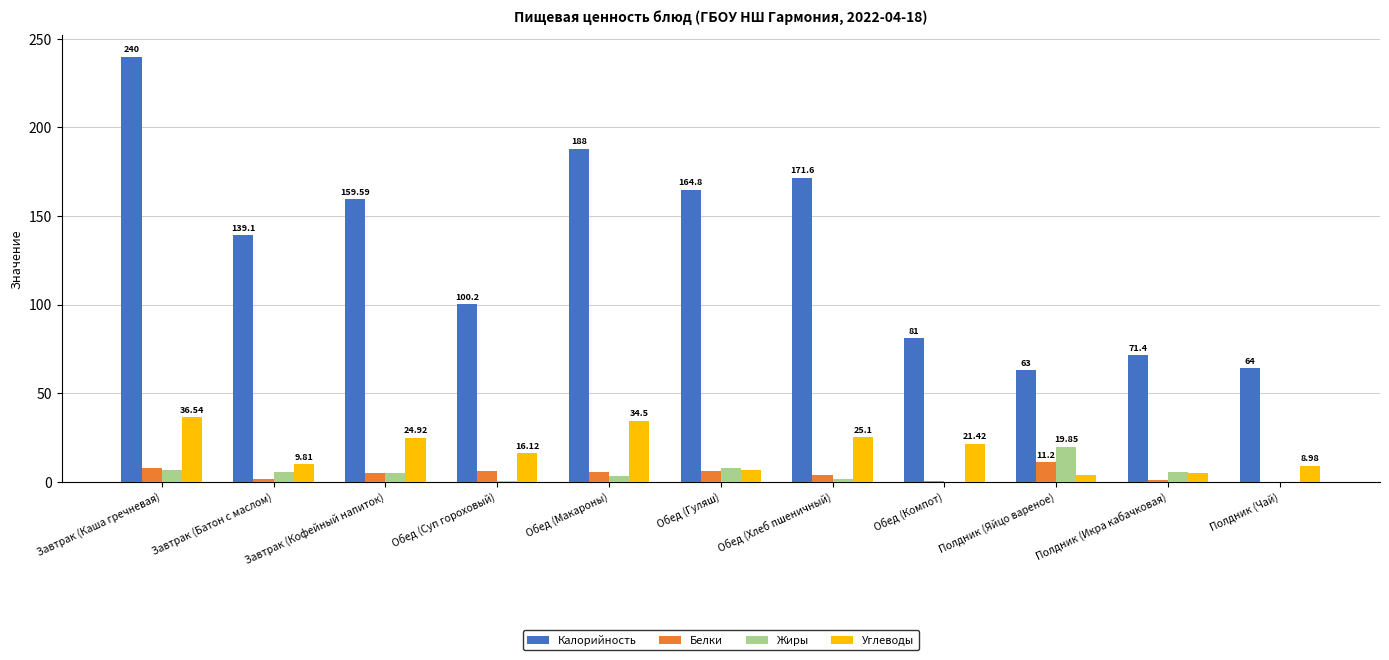

Which label corresponds to the largest value in the chart?

Завтрак (Каша гречневая)